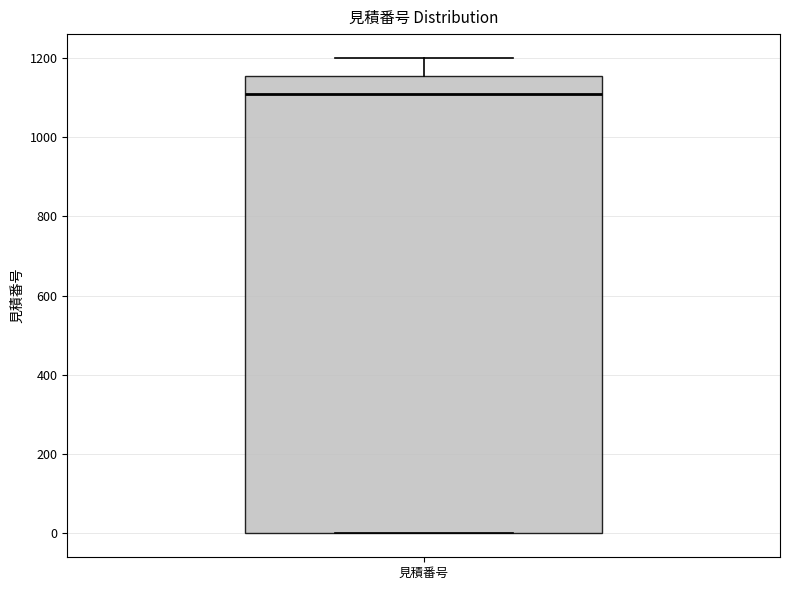

Where does the median line of the box for 見積番号 sit on the y-axis? The values are not printed on the chart, so give them approximately, as read against the axis.

1120